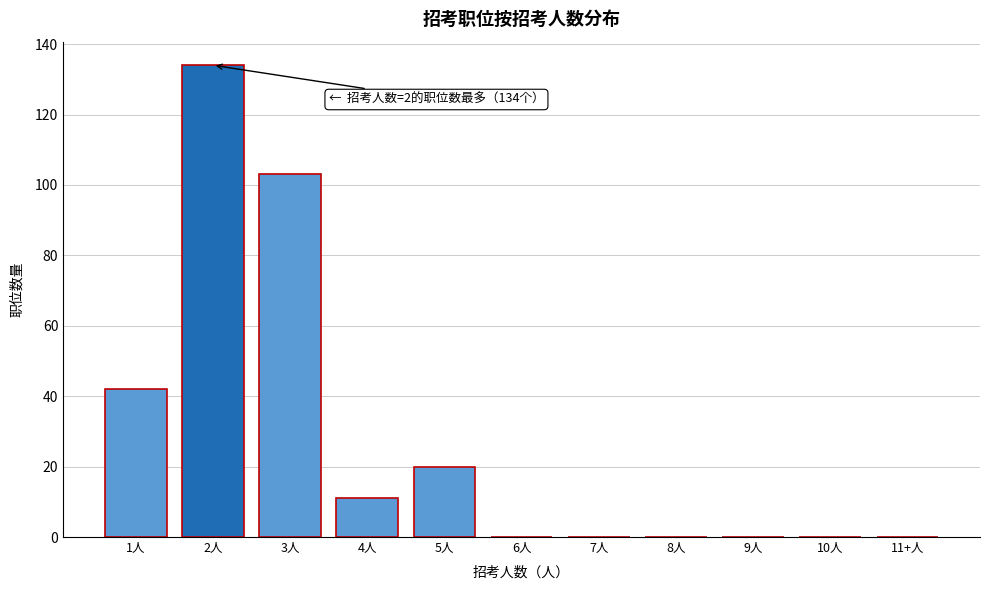

Reading left to right, what are all the values shown in this chart?

1人=42	2人=134	3人=103	4人=11	5人=20	6人=0	7人=0	8人=0	9人=0	10人=0	11+人=0